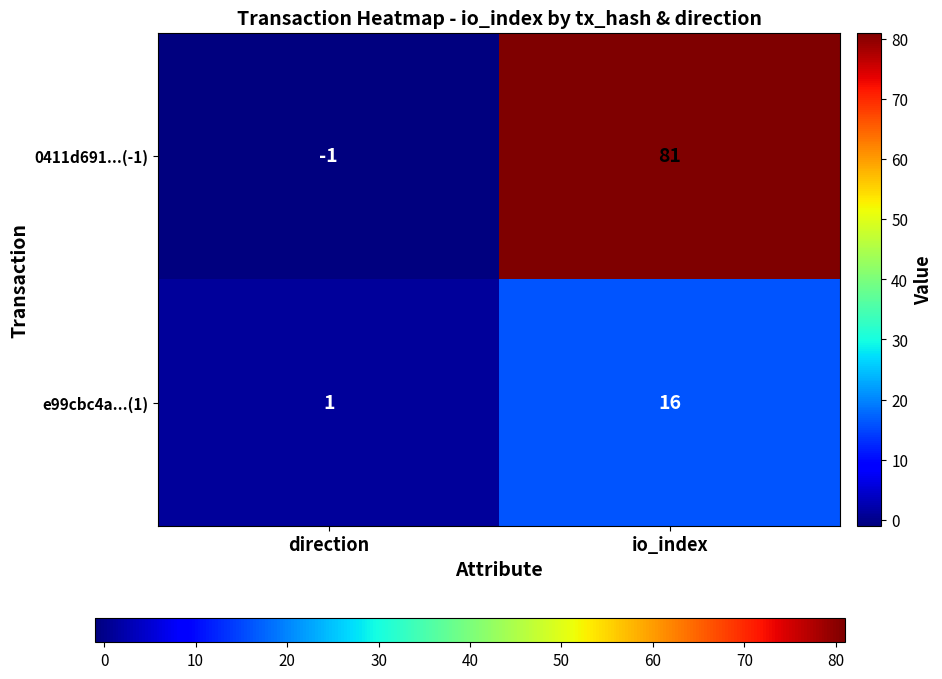

Rank the series at io_index from highest to lowest value.

0411d691...(-1), e99cbc4a...(1)